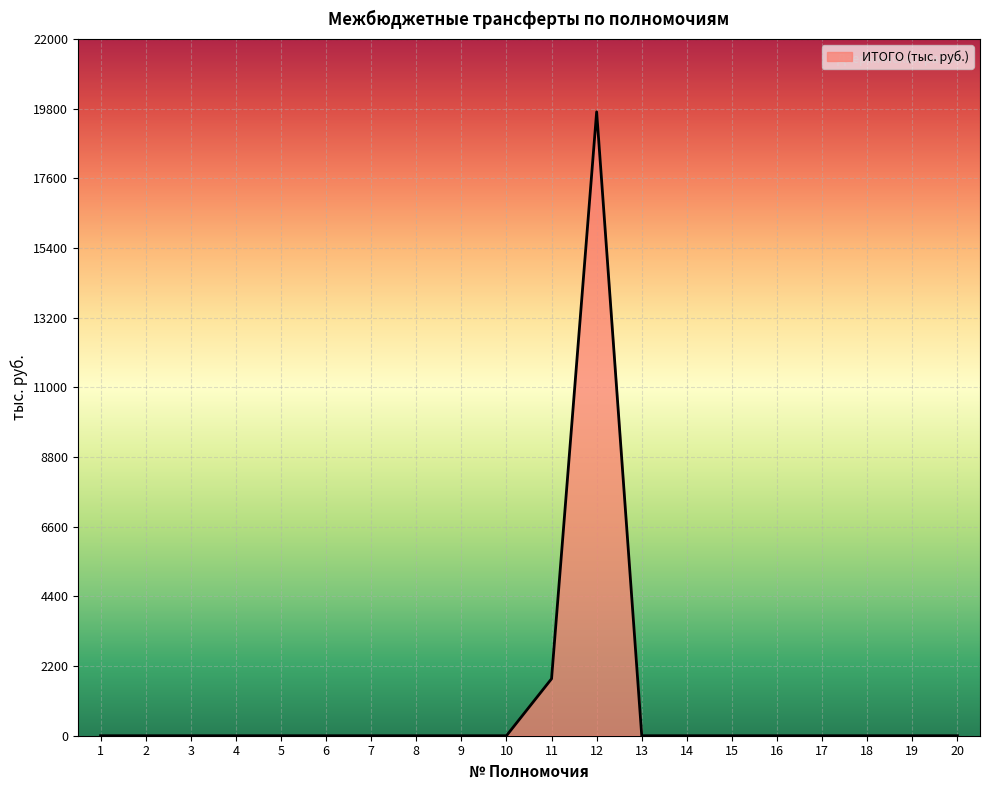

What is the maximum value shown in the chart?

19701.6